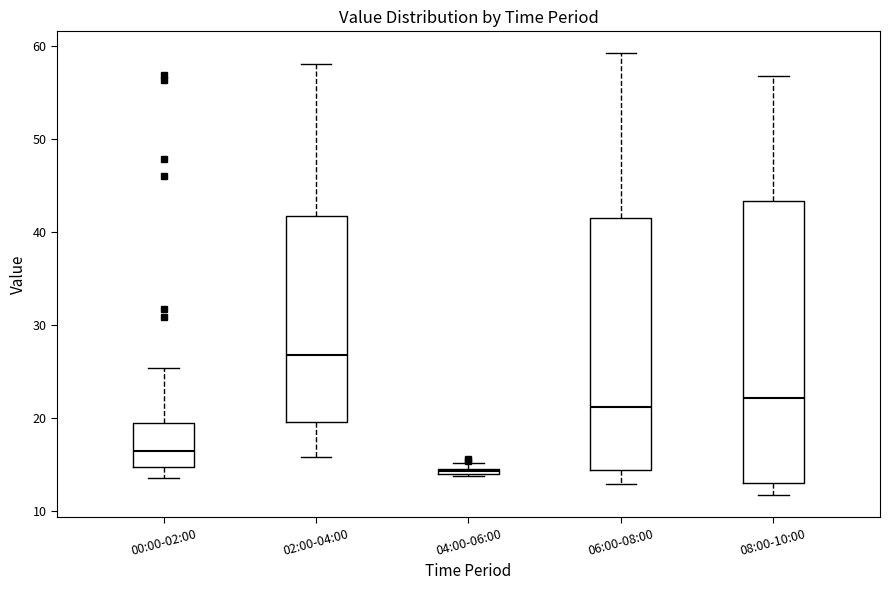

Which box has the lowest median line?

04:00-06:00